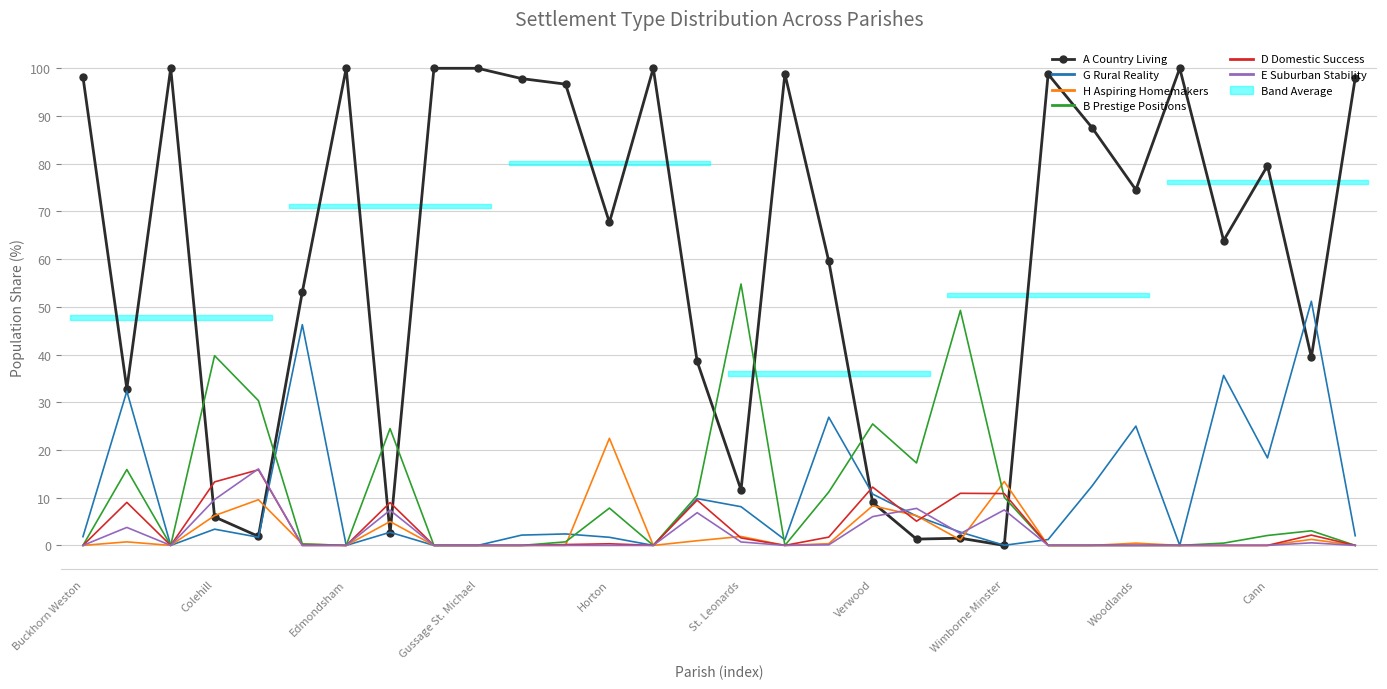

Which series ends up on top after the final intersection of G Rural Reality and E Suburban Stability?

G Rural Reality